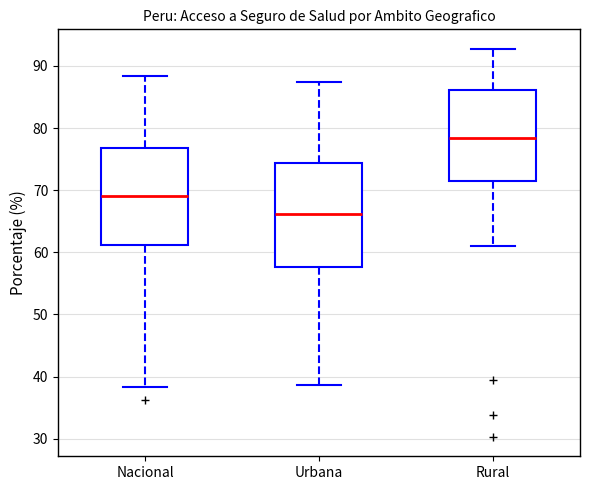

Reading left to right, transcribe this box plot: for each box, give where its median line is, the range the box spans, and where its two whiskers end, as read against the y-axis. The values are not printed on the chart, so give them approximately, as read against the axis.

Nacional: median 69, box 61 to 77, whiskers 38 to 88
Urbana: median 66, box 58 to 74, whiskers 39 to 87
Rural: median 78, box 71 to 86, whiskers 61 to 93